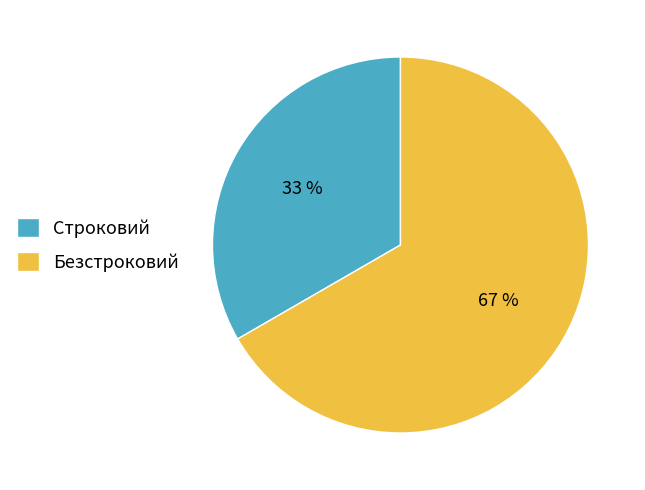

Combined, do Строковий and Безстроковий account for over 50%?

Yes